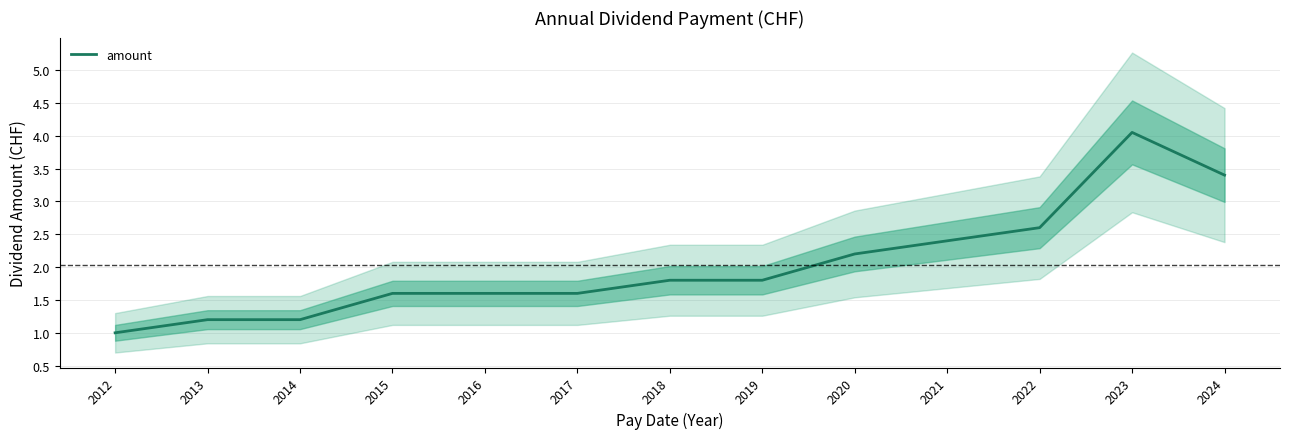

Count the number of data series in this chart.

1